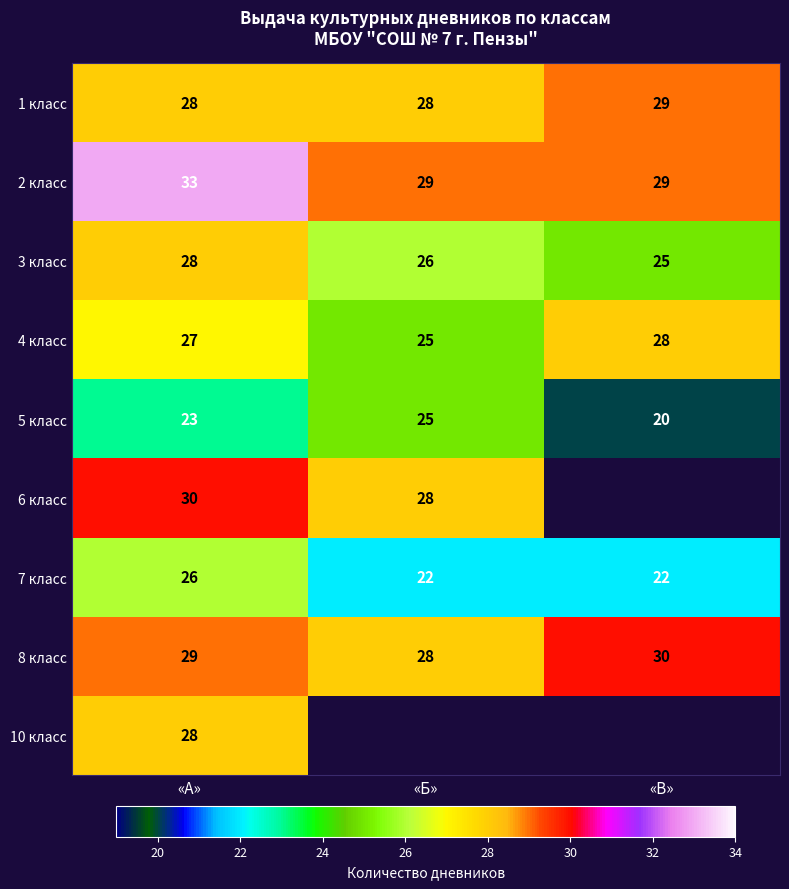

What is the sum of the 6 класс values at «Б» and «А»?

58